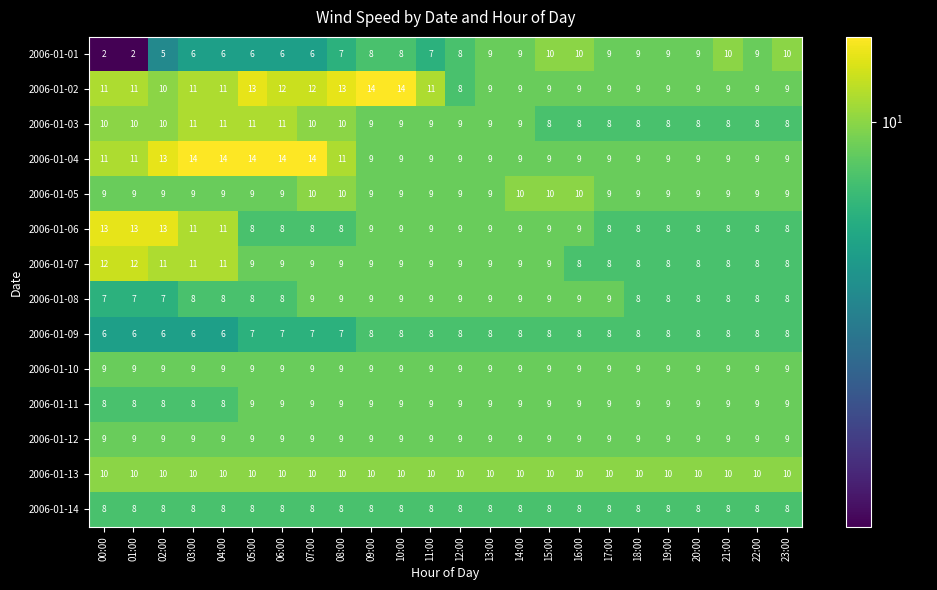

What is the greatest value displayed?

14